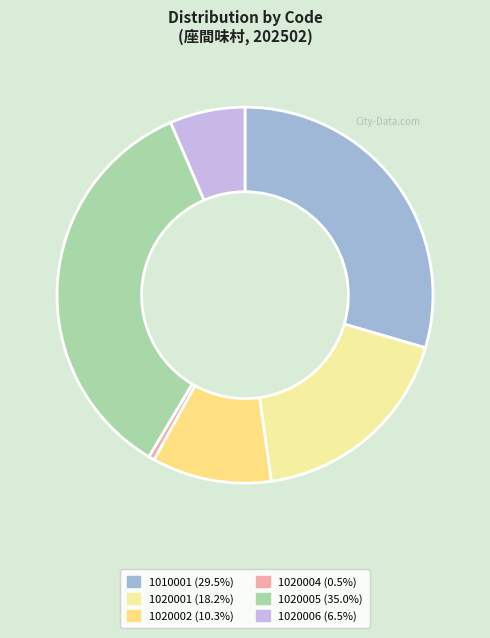

Which category has the biggest portion of the pie?

1020005